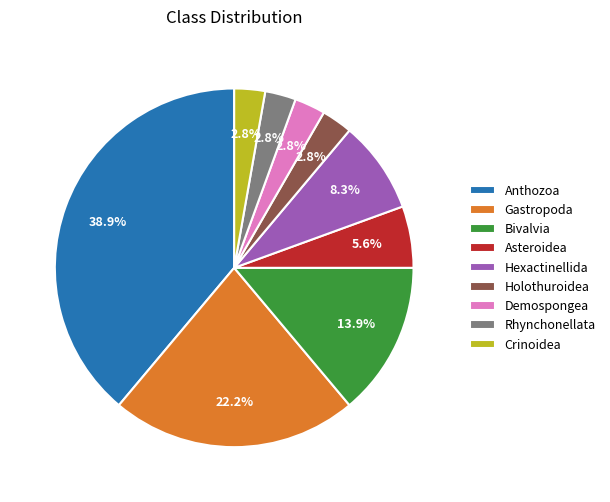

To the nearest percent, what is the difference between the largest and smallest slice percentages?

36%